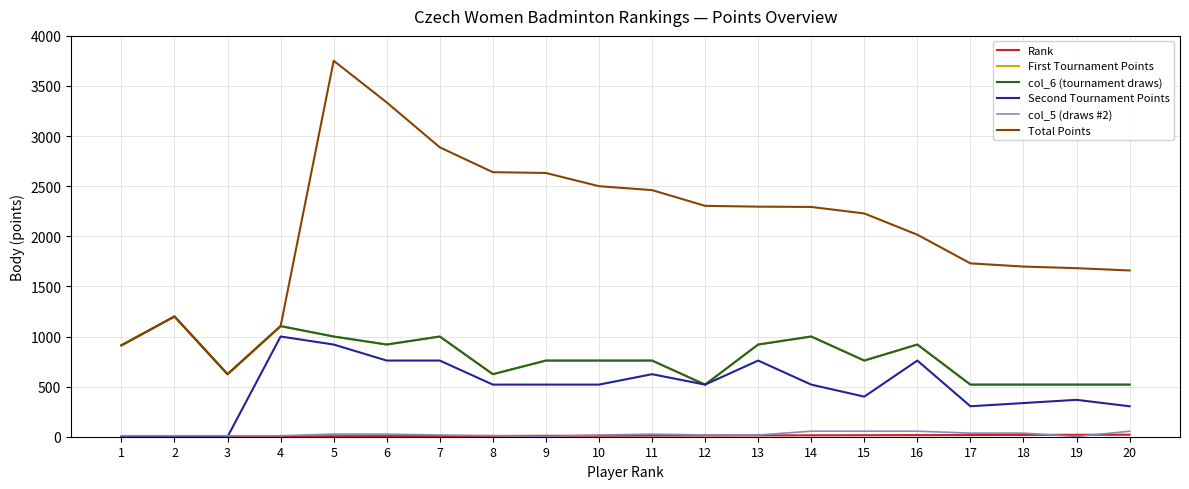

What is the difference between the maximum and minimum values in the First Tournament Points series?

680